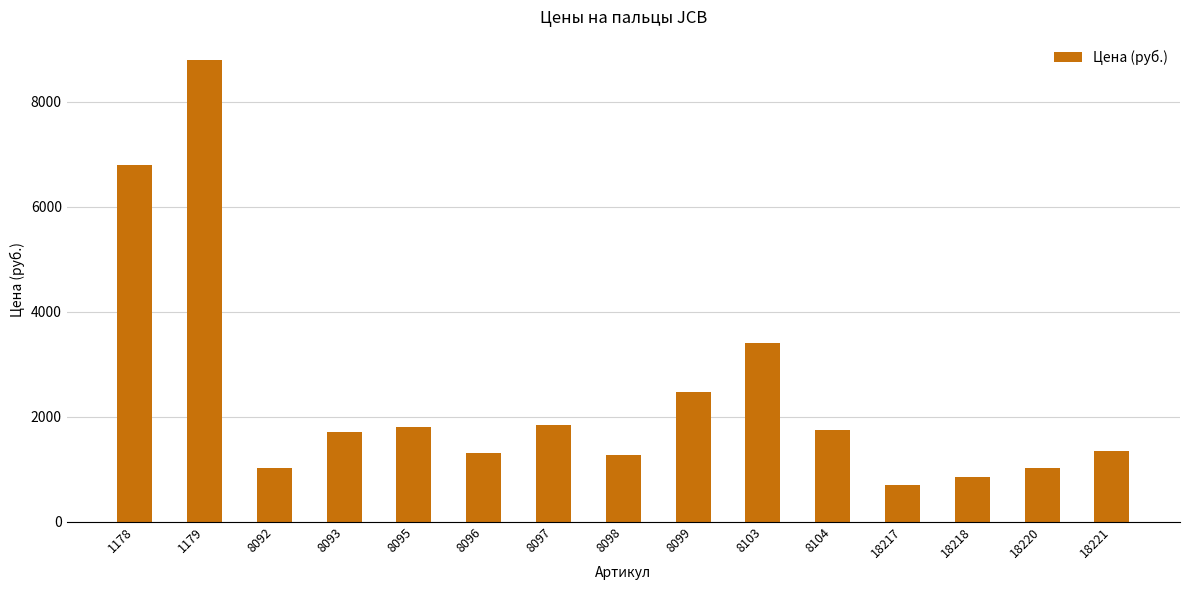

Between 18220 and 8095, which is larger?

8095